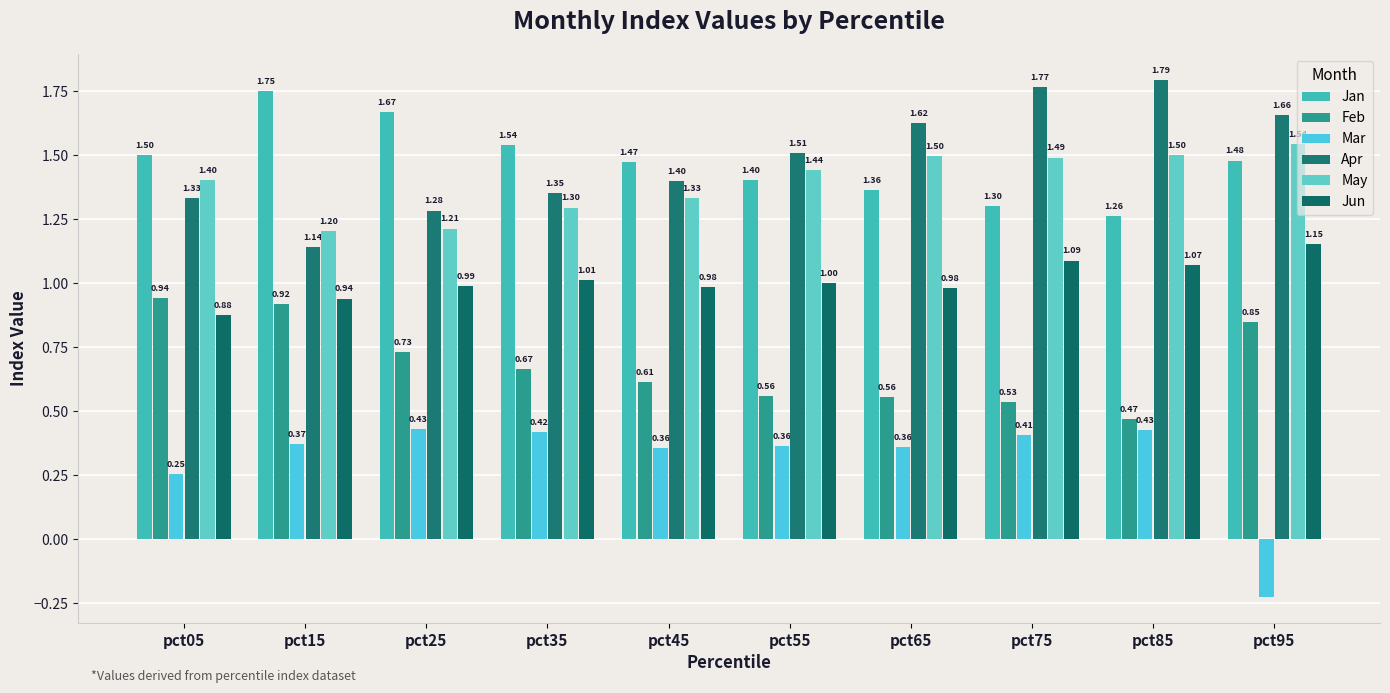

Rank the series by their maximum value, from lowest to highest.

Mar, Feb, Jun, May, Jan, Apr